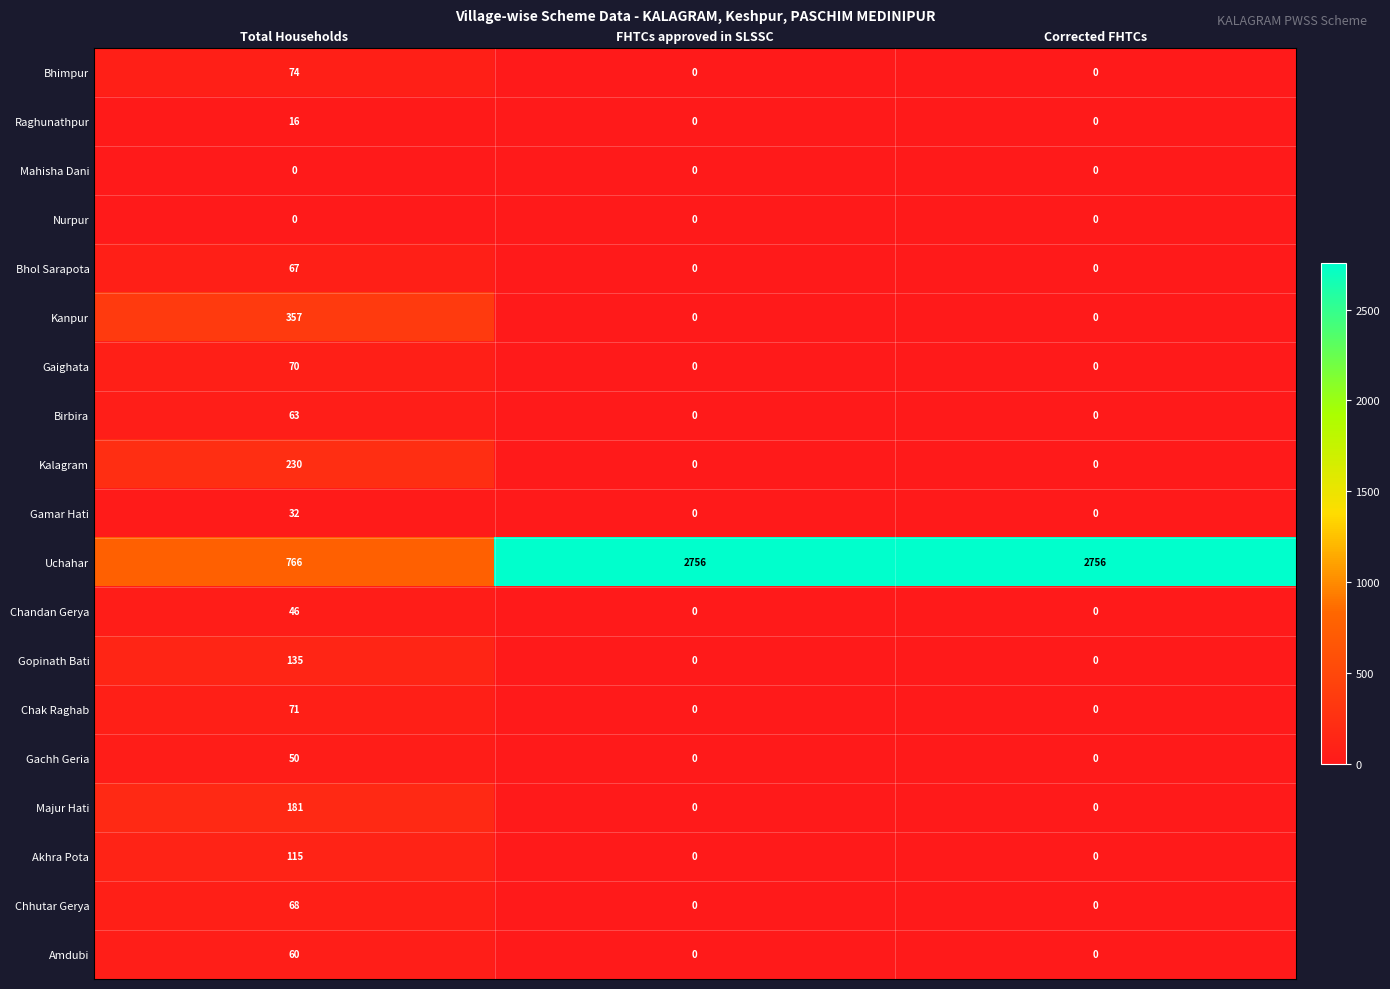

What is the total value across all series at FHTCs approved in SLSSC?

2756